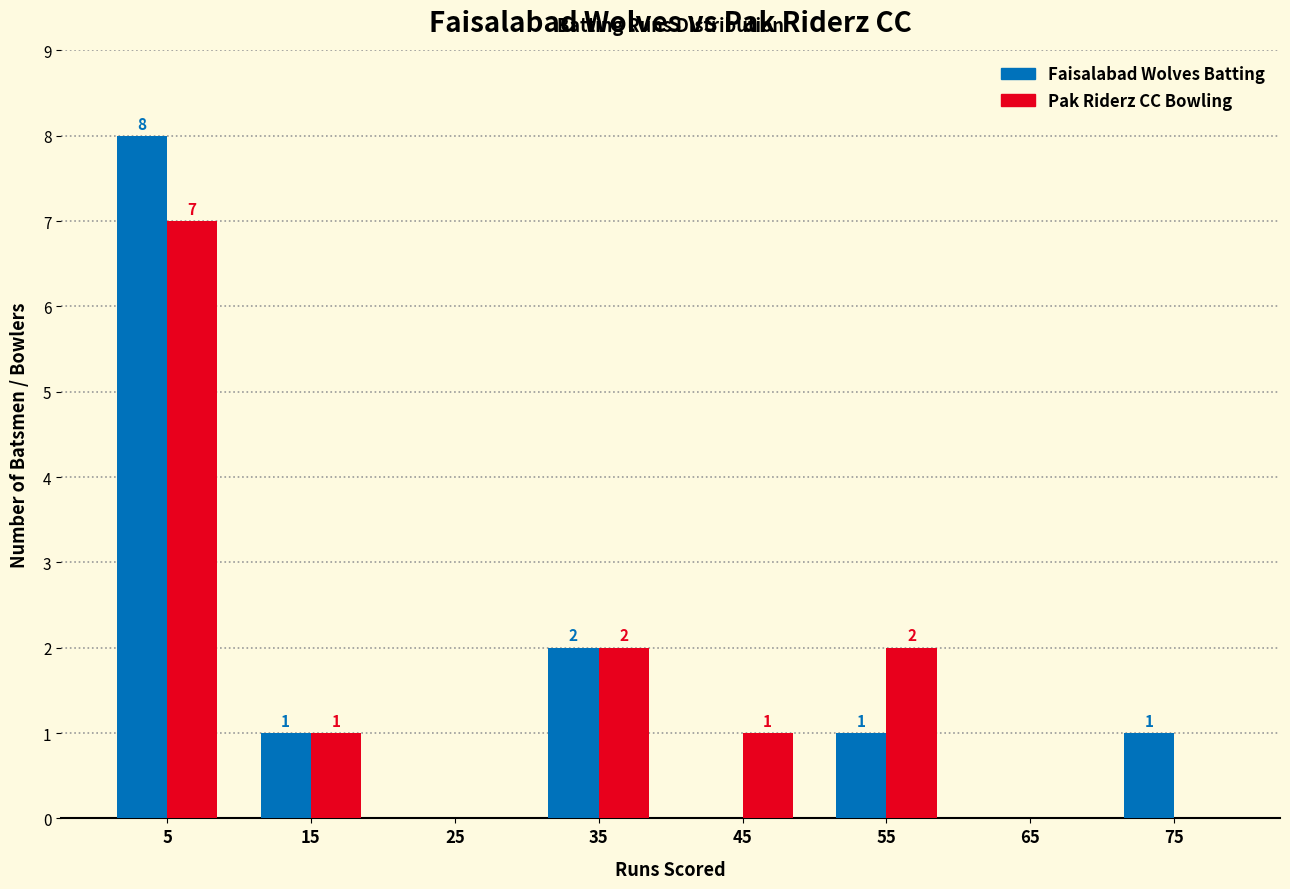

In the Pak Riderz CC Bowling series, which range on the x-axis has the tallest bar?

0 to 10